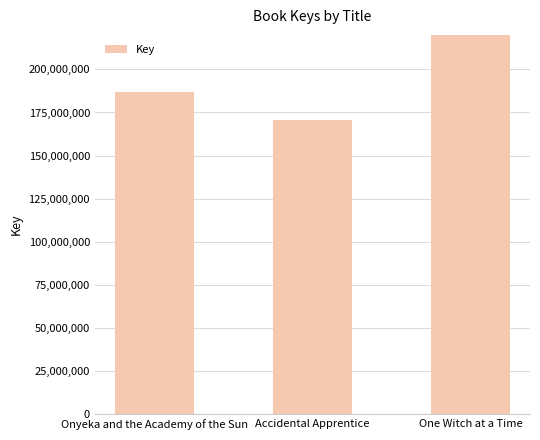

Rank the categories by value from lowest to highest.

Accidental Apprentice, Onyeka and the Academy of the Sun, One Witch at a Time